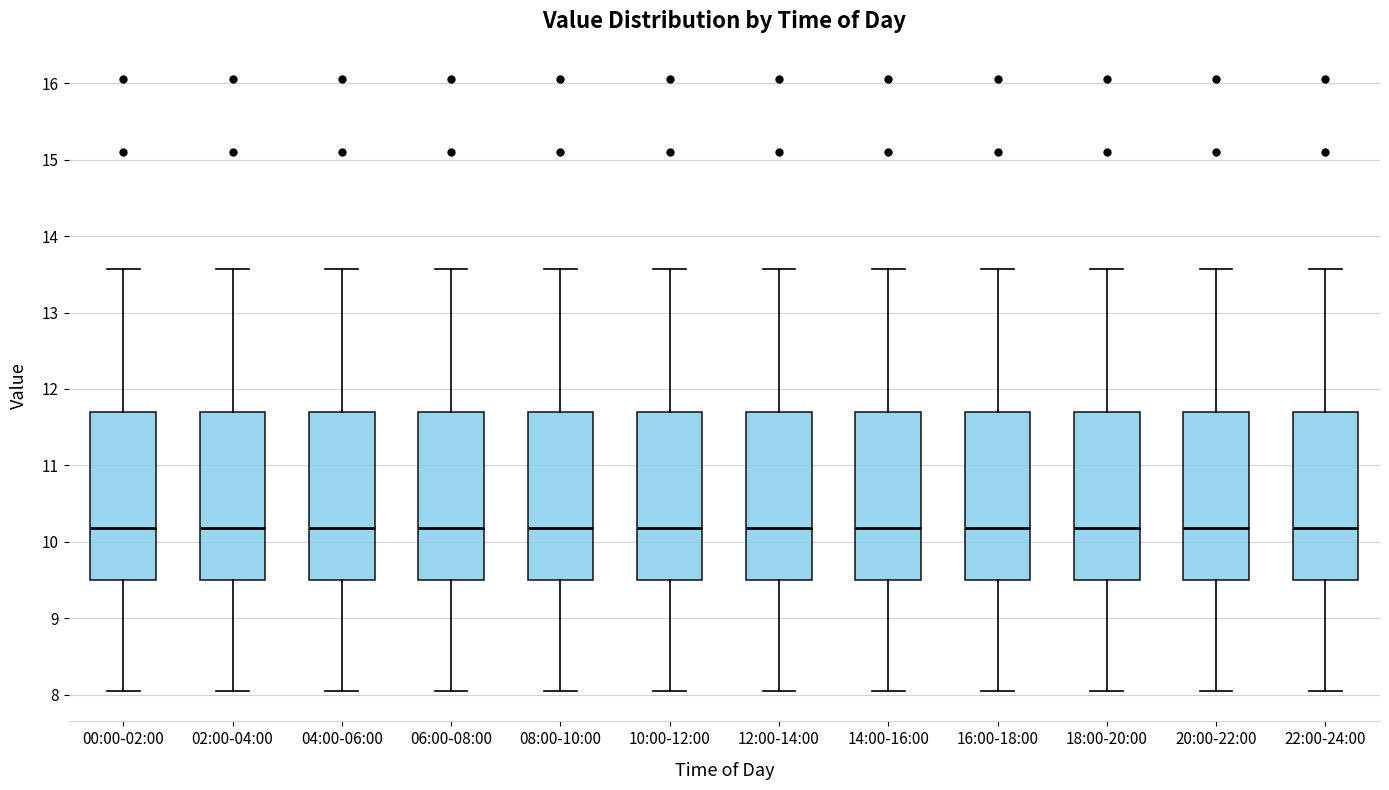

Reading left to right, transcribe this box plot: for each box, give where its median line is, the range the box spans, and where its two whiskers end, as read against the y-axis. The values are not printed on the chart, so give them approximately, as read against the axis.

00:00-02:00: median 10.2, box 9.5 to 11.7, whiskers 8.1 to 13.6
02:00-04:00: median 10.2, box 9.5 to 11.7, whiskers 8.1 to 13.6
04:00-06:00: median 10.2, box 9.5 to 11.7, whiskers 8.1 to 13.6
06:00-08:00: median 10.2, box 9.5 to 11.7, whiskers 8.1 to 13.6
08:00-10:00: median 10.2, box 9.5 to 11.7, whiskers 8.1 to 13.6
10:00-12:00: median 10.2, box 9.5 to 11.7, whiskers 8.1 to 13.6
12:00-14:00: median 10.2, box 9.5 to 11.7, whiskers 8.1 to 13.6
14:00-16:00: median 10.2, box 9.5 to 11.7, whiskers 8.1 to 13.6
16:00-18:00: median 10.2, box 9.5 to 11.7, whiskers 8.1 to 13.6
18:00-20:00: median 10.2, box 9.5 to 11.7, whiskers 8.1 to 13.6
20:00-22:00: median 10.2, box 9.5 to 11.7, whiskers 8.1 to 13.6
22:00-24:00: median 10.2, box 9.5 to 11.7, whiskers 8.1 to 13.6